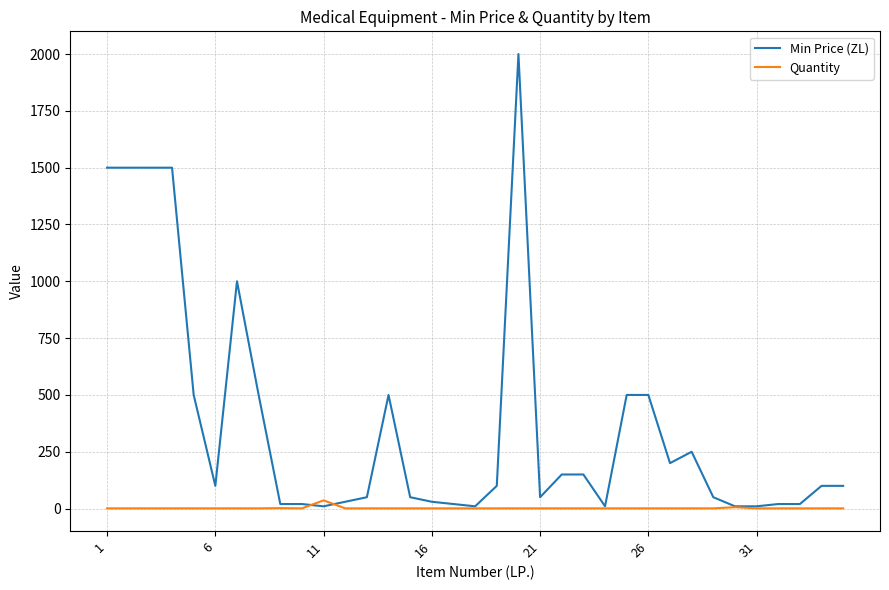

Which series has the largest total across all categories?

Min Price (ZL)